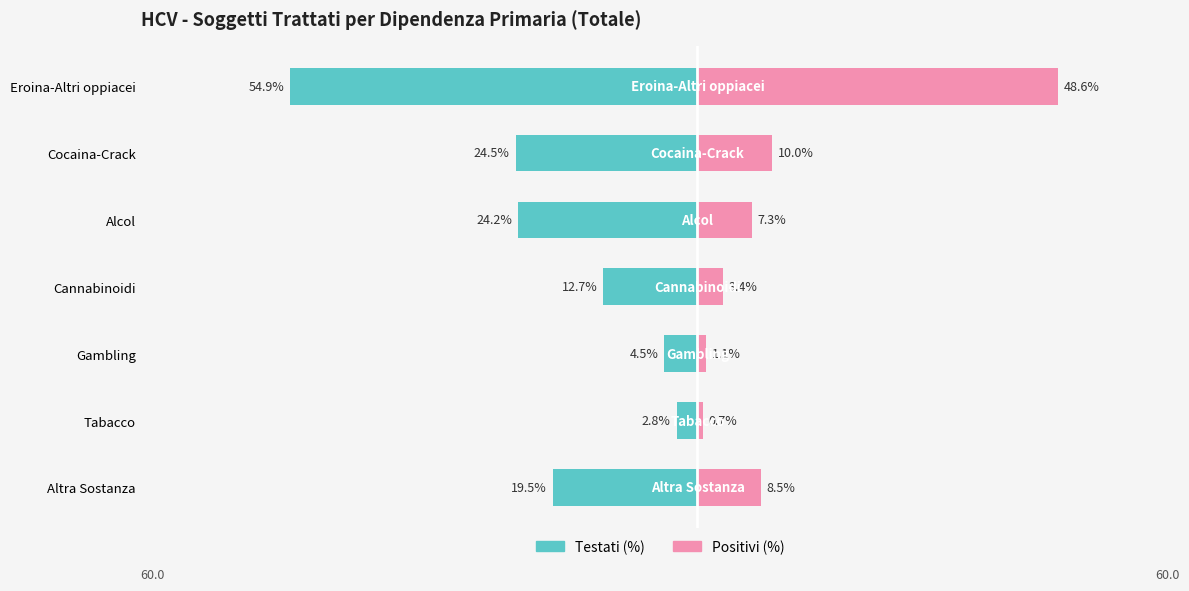

What is the approximate value of Positivi (%) at Eroina-Altri oppiacei?

48.6